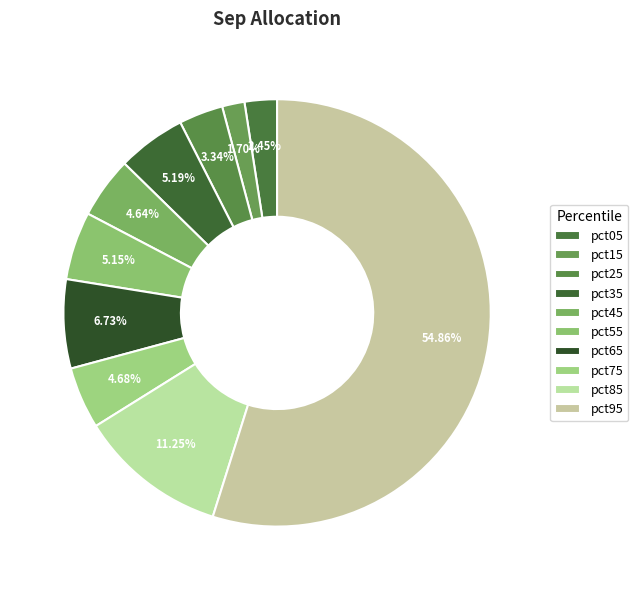

What percentage is the pct95 slice, to the nearest percent?

55%